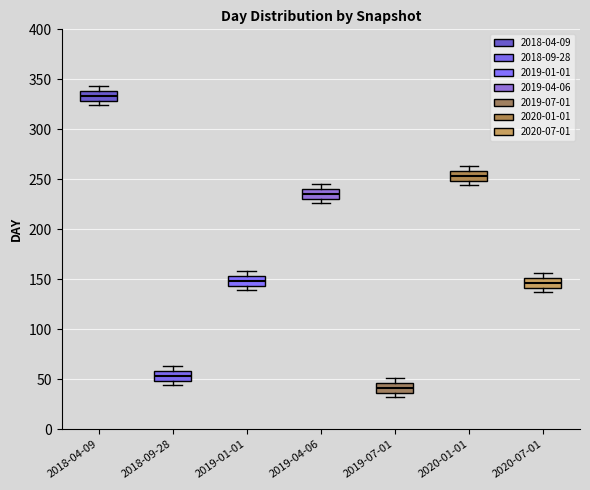

Which box has the lowest median line?

2019-07-01